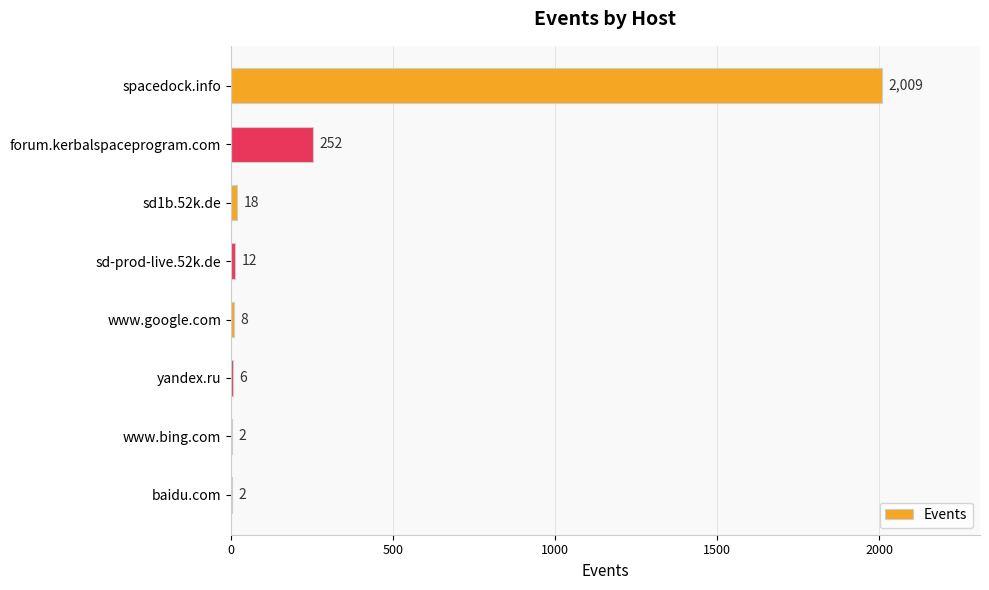

What is the sum of all values?

2309